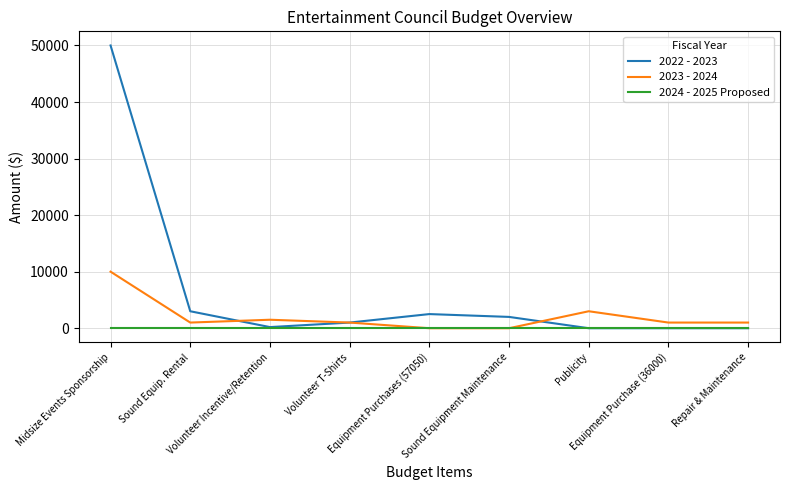

Which series has the largest range (max minus min)?

2022 - 2023